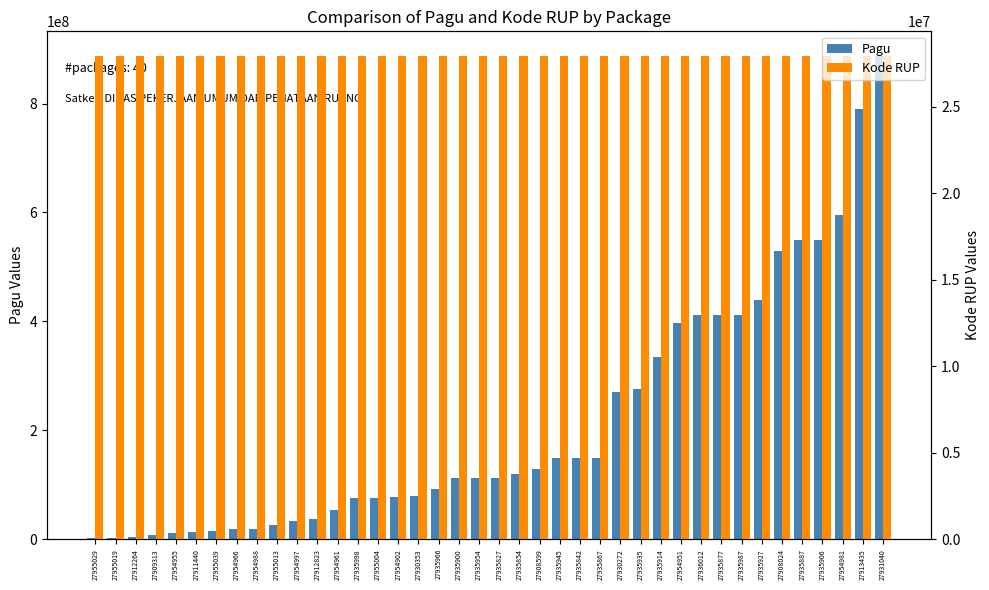

At which label does Kode RUP first exceed 27935935?

27955029